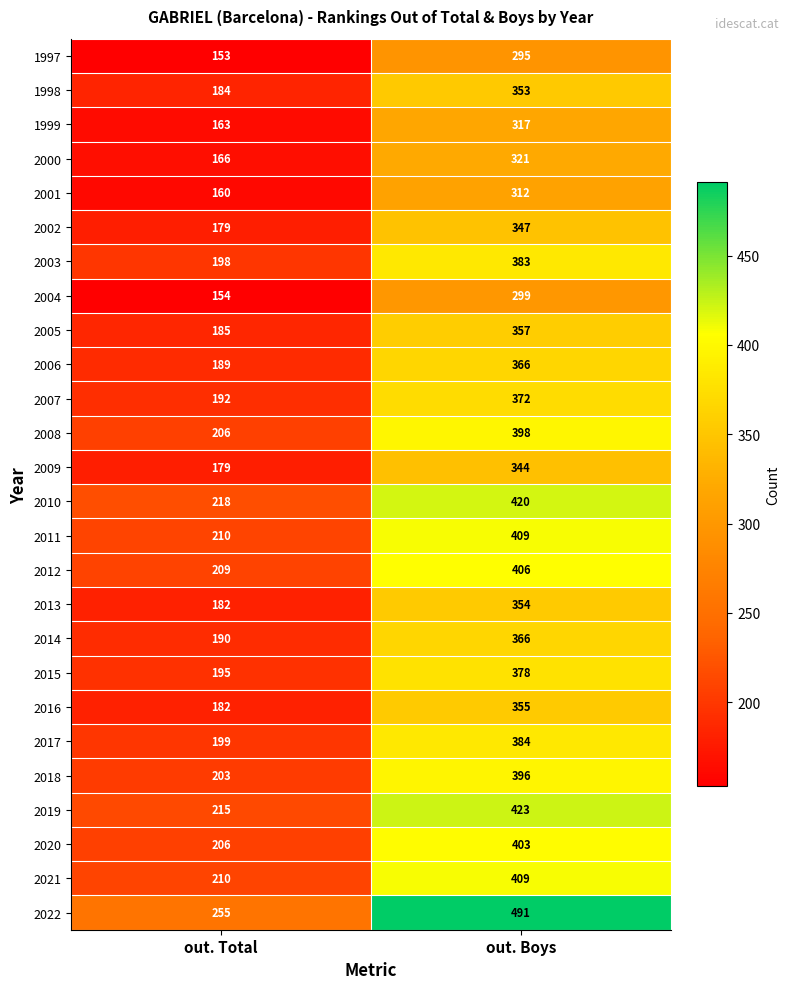

What is the sum of all 2012 values?

615